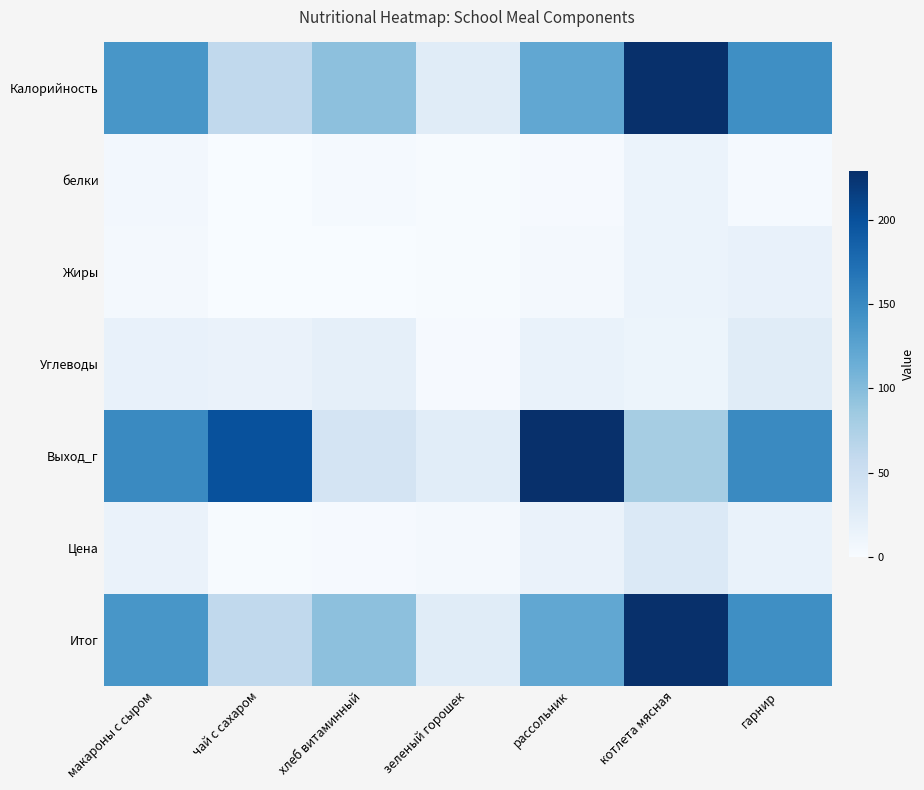

List the series in order of their peak value, highest first.

Выход_г, Калорийность, Итог, Цена, Углеводы, Жиры, белки